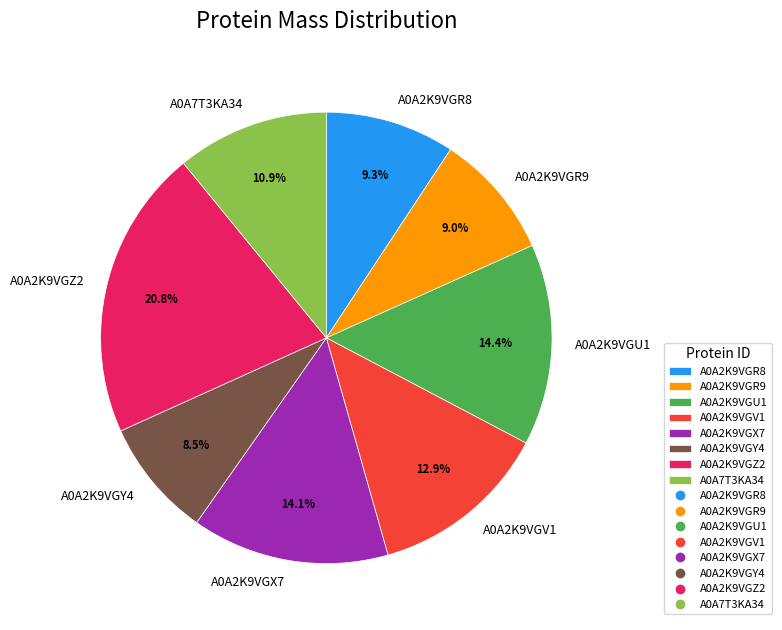

What is the smallest slice in the pie chart?

A0A2K9VGY4